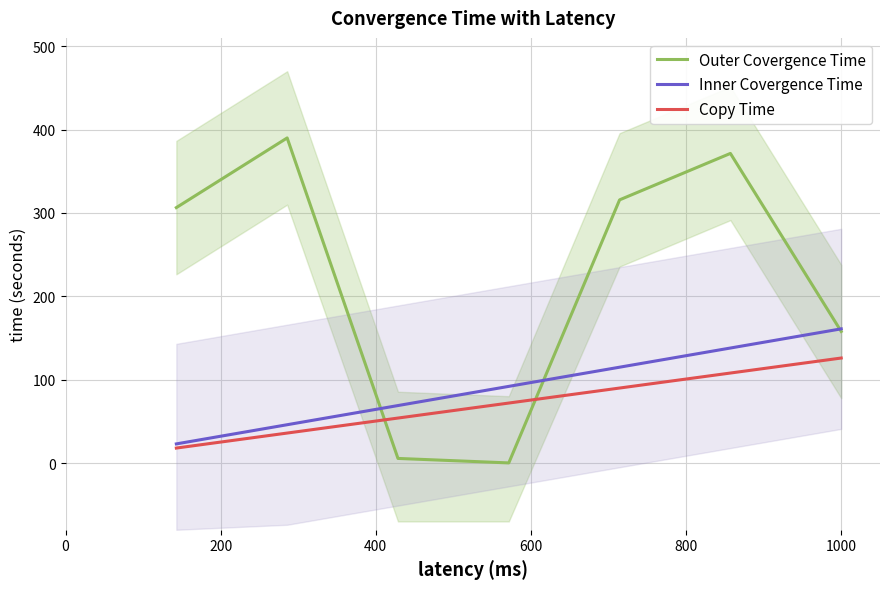

How many distinct data groups are displayed?

3